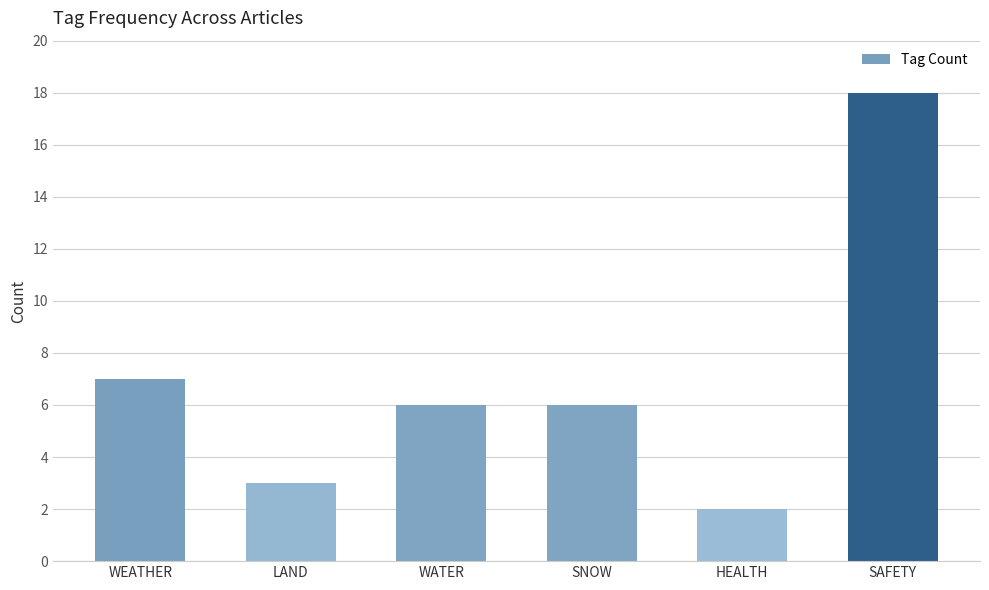

Where is the data nearest to the value 10?

WEATHER